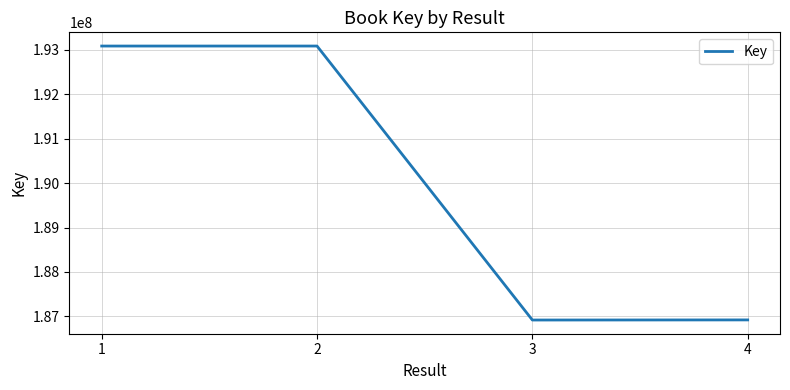

True or false: there are more than 2 points higher than both neighbors.

False